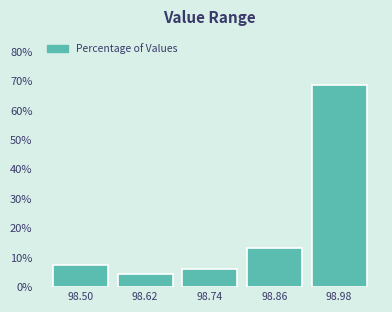

True or false: the data shows 22.7 at 98.98.

False